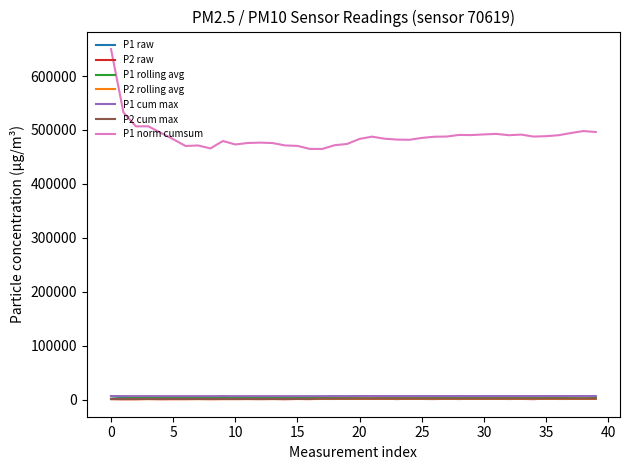

True or false: P2 rolling avg and P1 norm cumsum cross at least once.

False